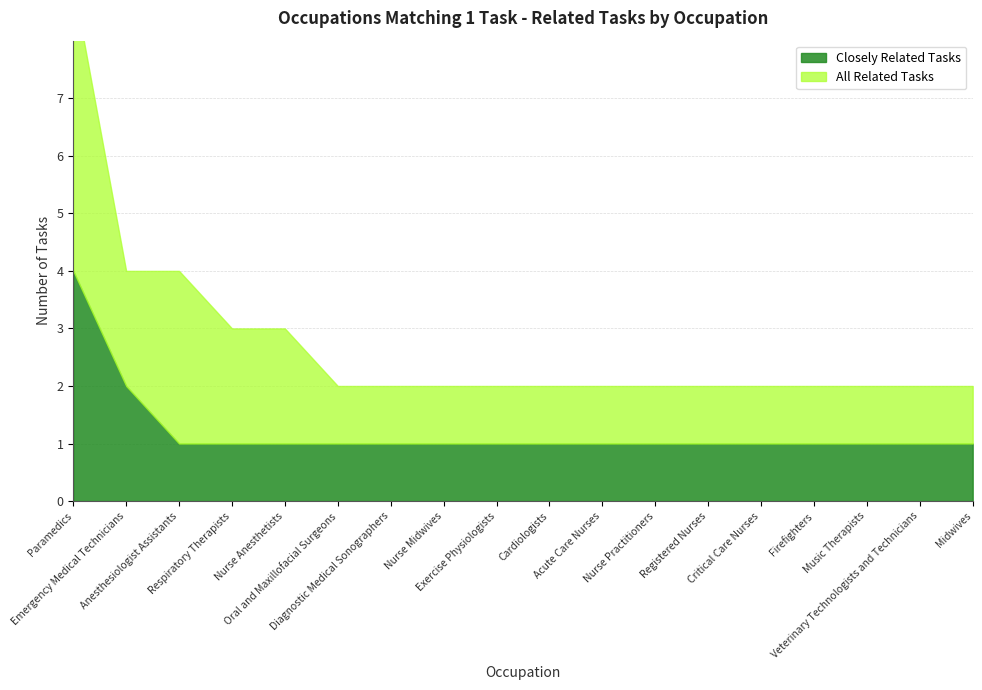

True or false: Closely Related Tasks and All Related Tasks intersect in this chart.

False